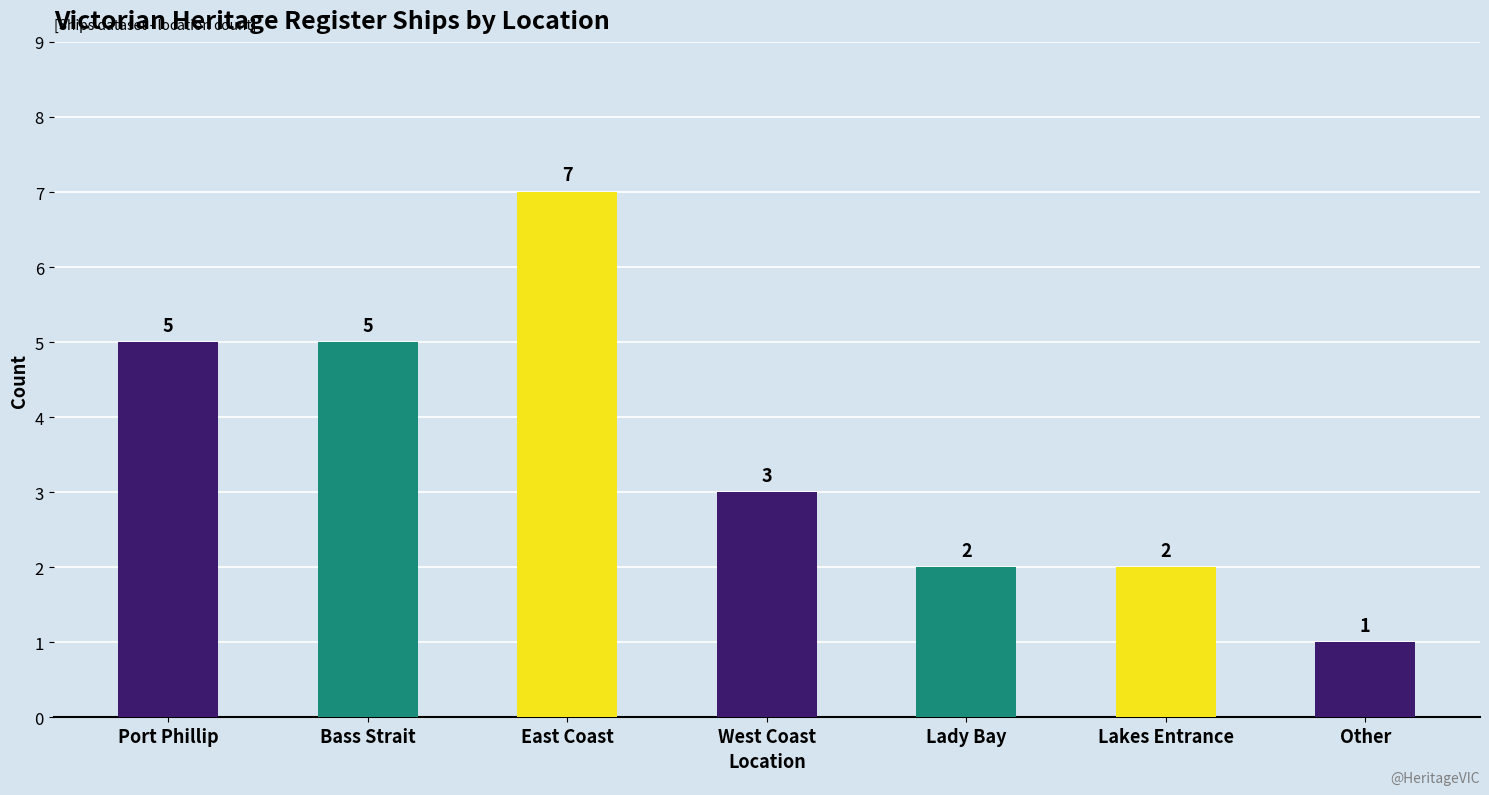

The chart shows a value of 2 at Lady Bay. True or false?

True